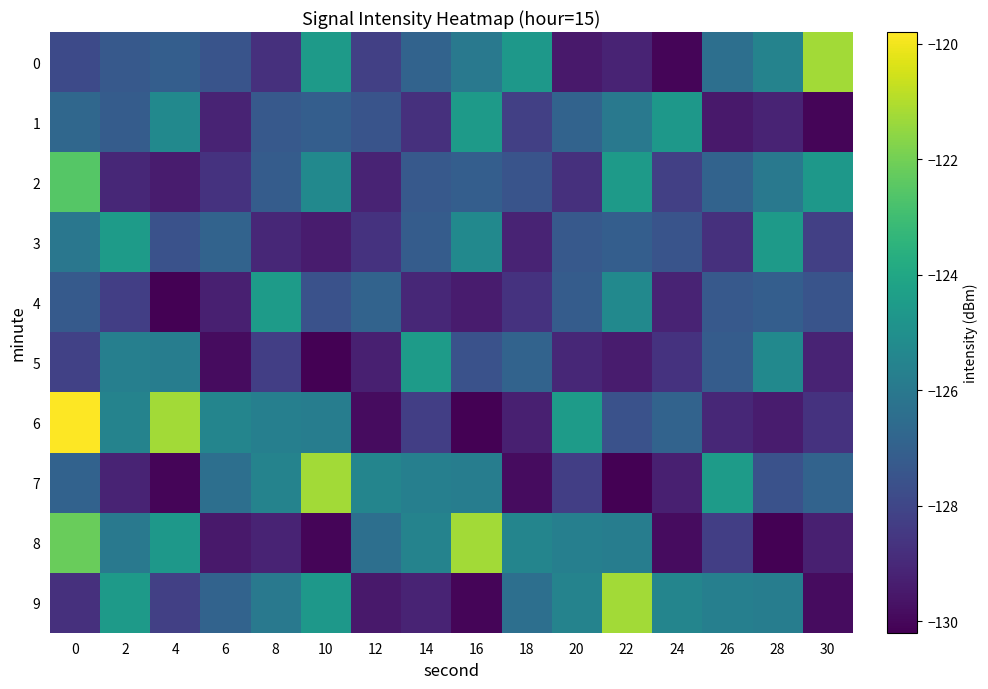

Count the number of categories in the chart.

16